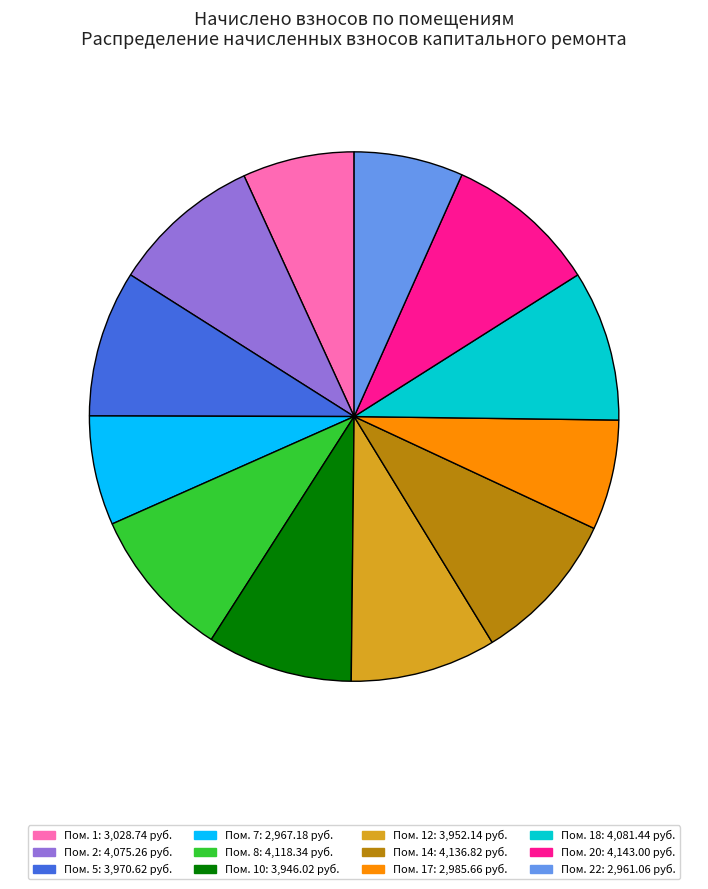

Is there a majority slice in this chart?

No